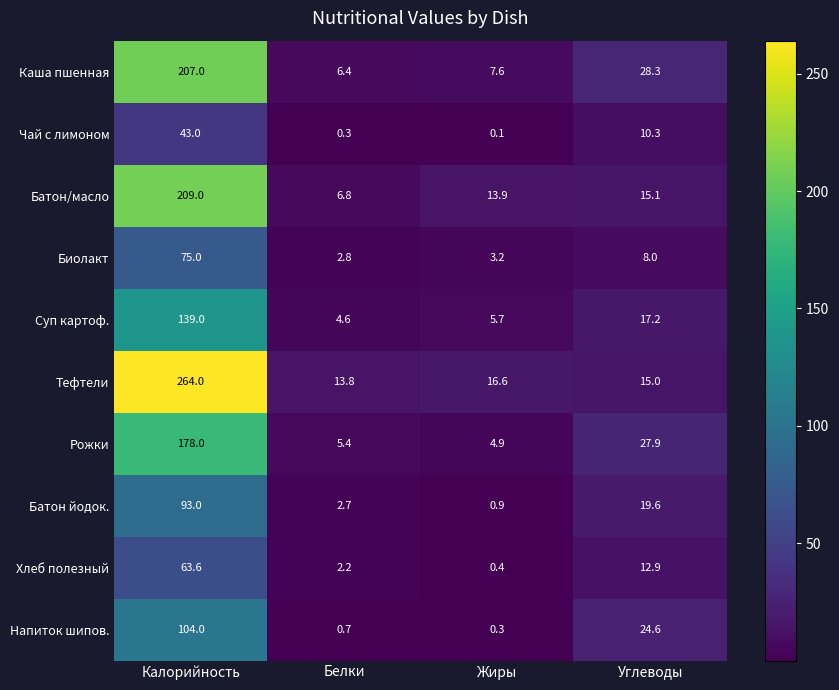

Between Белки and Жиры, which series saw the biggest shift?

Батон/масло